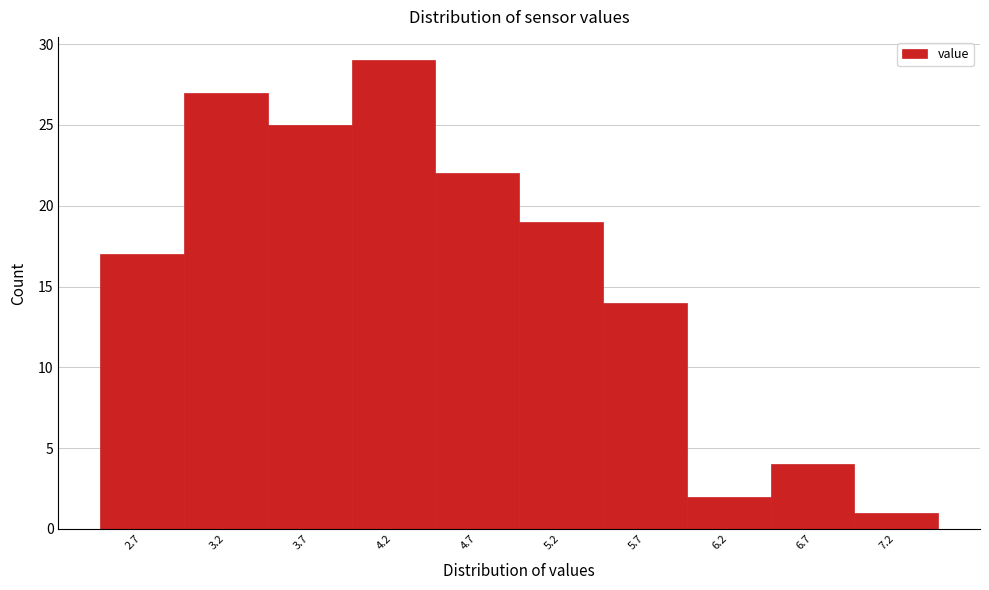

Reading left to right, transcribe all the data shown in this chart.

2.7=17	3.2=27	3.7=25	4.2=29	4.7=22	5.2=19	5.7=14	6.2=2	6.7=4	7.2=1